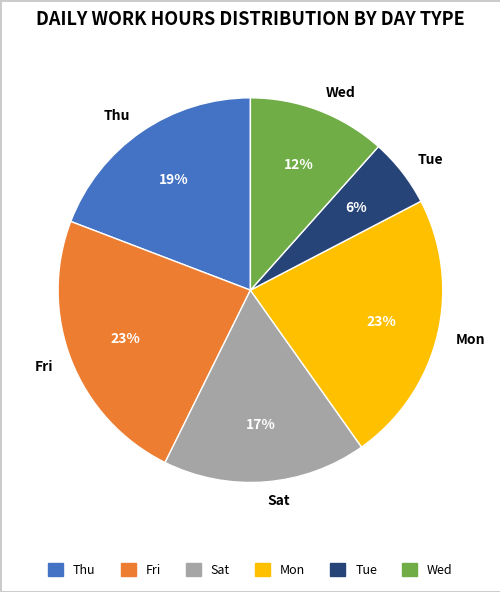

Does any single category account for the majority?

No